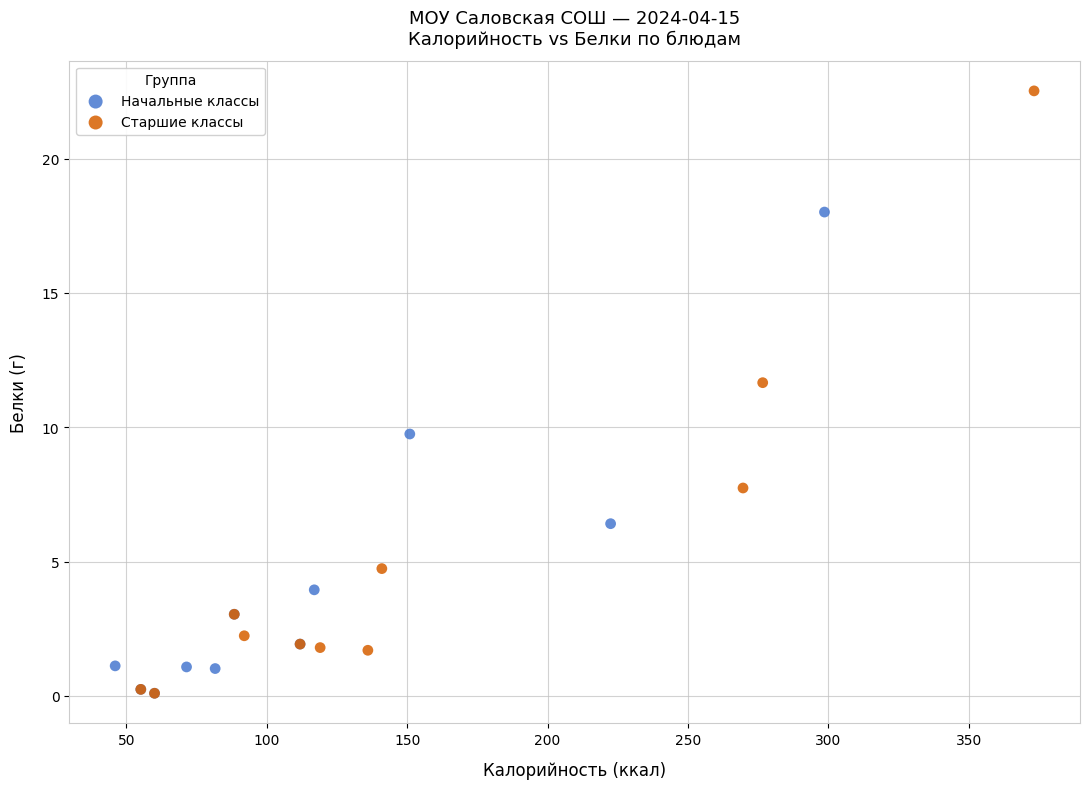

Which series has the largest Y range (max minus min)?

Старшие классы